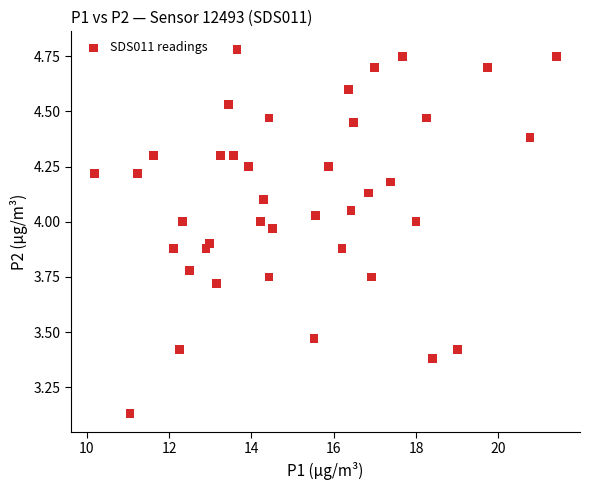

What is the range of X values (max minus min)?

11.2